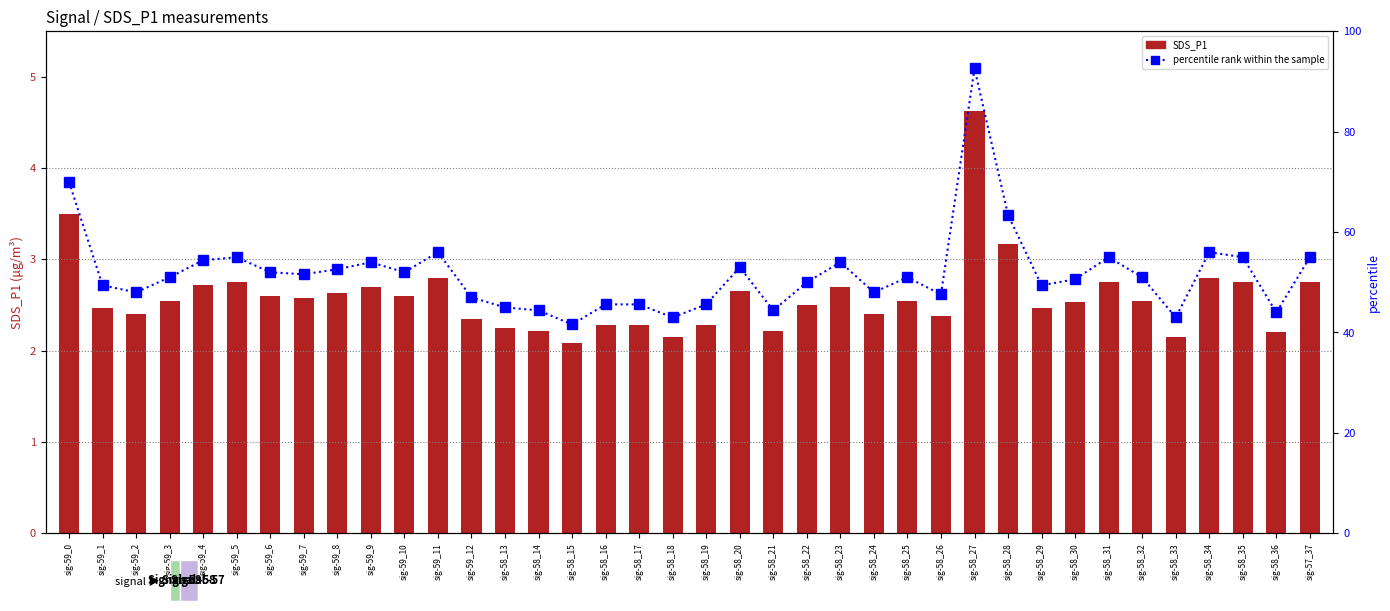

Reading left to right, transcribe all the data shown in this chart.

SDS_P1 (μg/m³): 3.5	2.5	2.4	2.5	2.7	2.8	2.6	2.6	2.6	2.7	2.6	2.8	2.4	2.2	2.2	2.1	2.3	2.3	2.1	2.3	2.6	2.2	2.5	2.7	2.4	2.5	2.4	4.6	3.2	2.5	2.5	2.8	2.5	2.1	2.8	2.8	2.2	2.8
percentile rank within the sample: 70.0	49.4	48.0	51.0	54.4	55.0	52.0	51.6	52.6	54.0	52.0	56.0	47.0	45.0	44.4	41.6	45.6	45.6	43.0	45.6	53.0	44.4	50.0	54.0	48.0	51.0	47.6	92.6	63.4	49.4	50.6	55.0	51.0	43.0	56.0	55.0	44.0	55.0